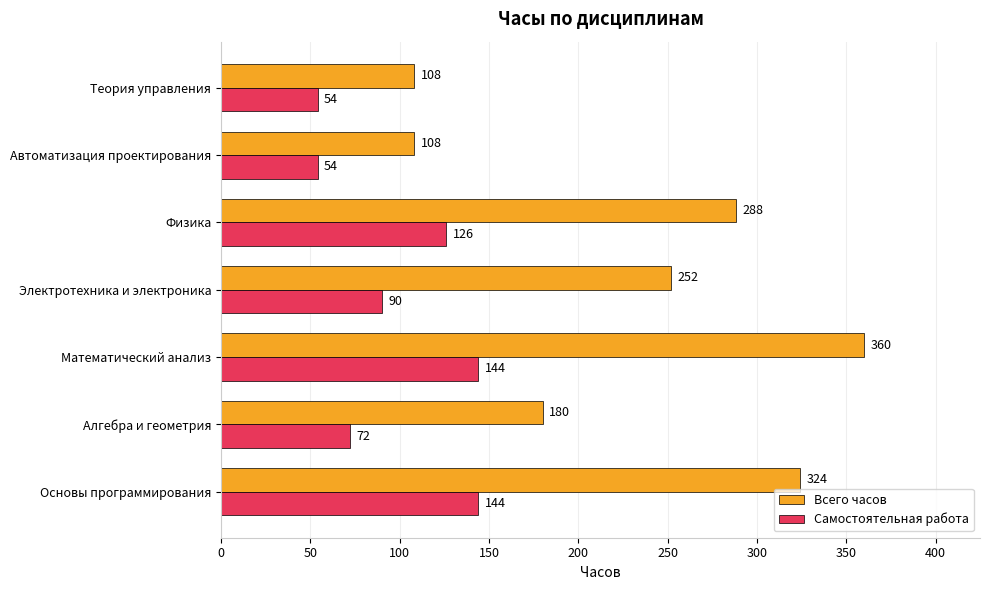

True or false: Самостоятельная работа has a value of 69 at Основы программирования.

False